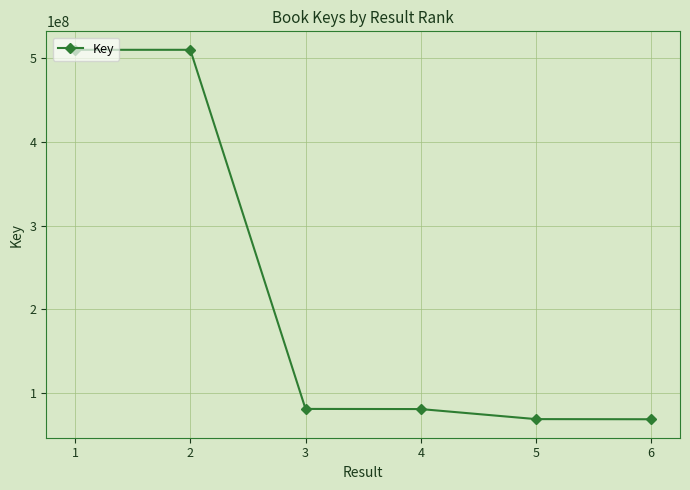

What is the change in value from 3 to 5?

-12207927